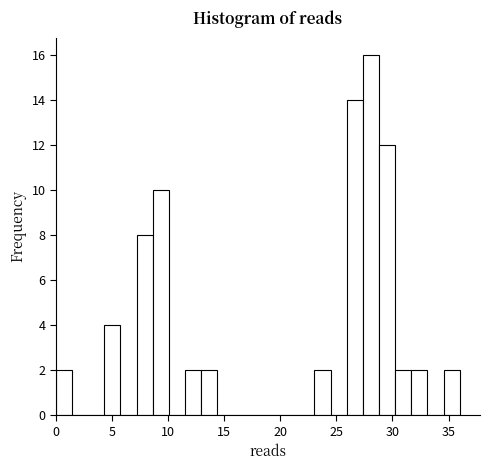

Read against the x-axis, roughly where is the centre of the tallest bar?

28.0